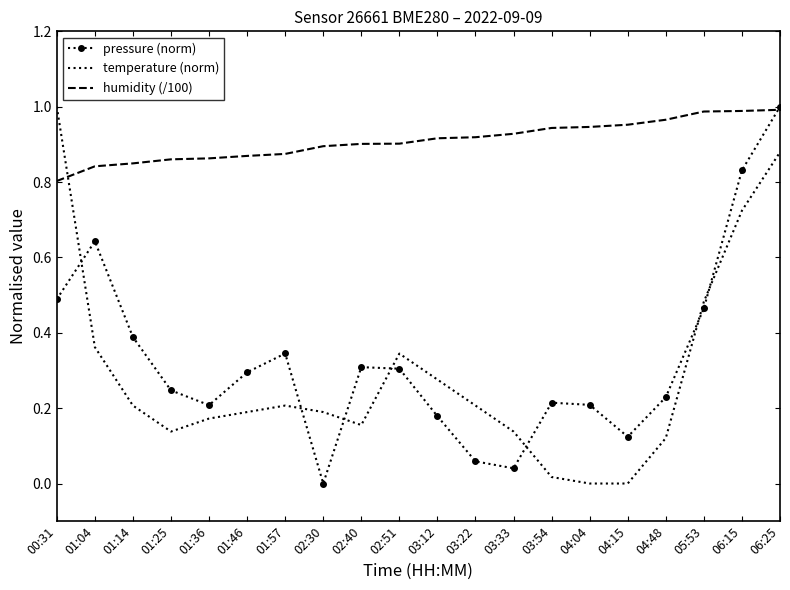

What position from the left is 03:12?

11